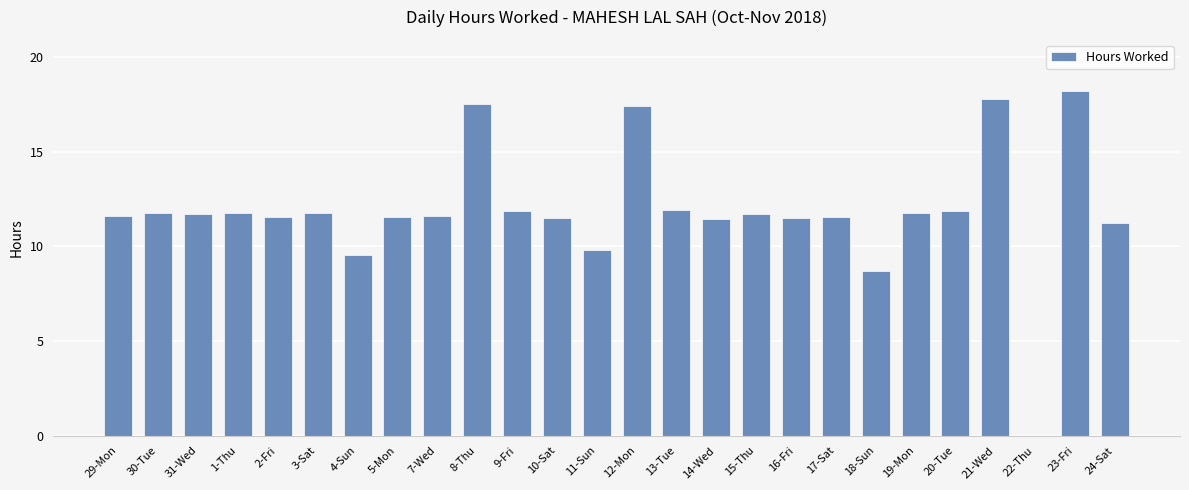

Are the bars grouped side by side (vs. stacked)?

No